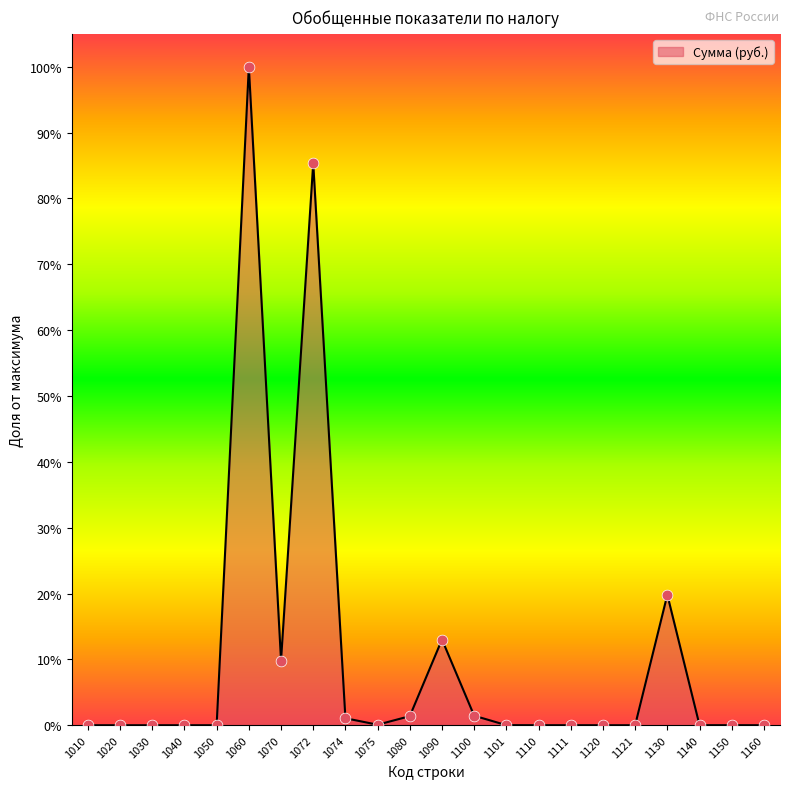

Which has a higher value, 1010 or 1111?

1111